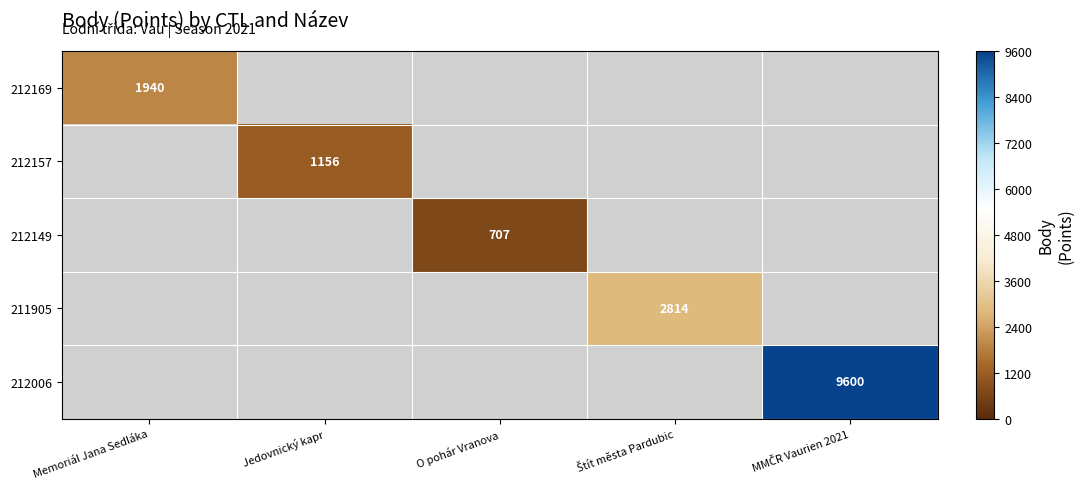

Is it true that 212169 equals 3309 at Memoriál Jana Sedláka?

False